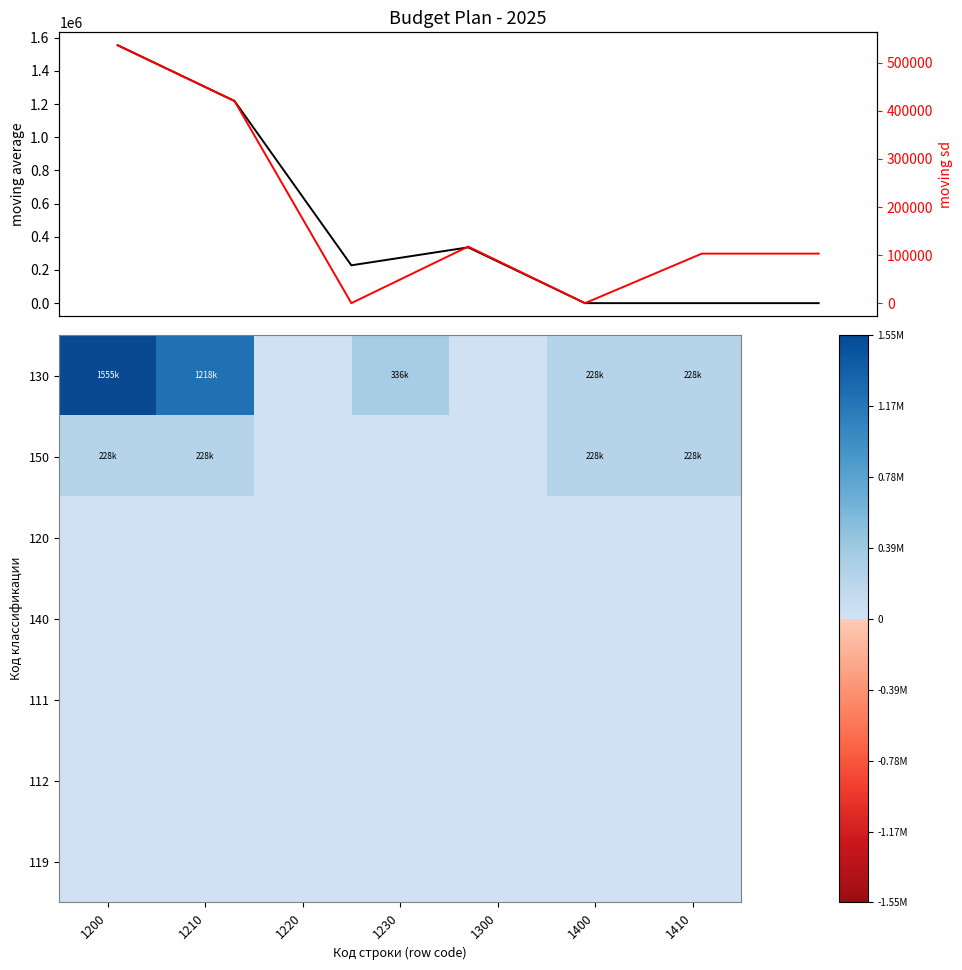

What is the spread (max minus min) of values at 1410?

103045.1